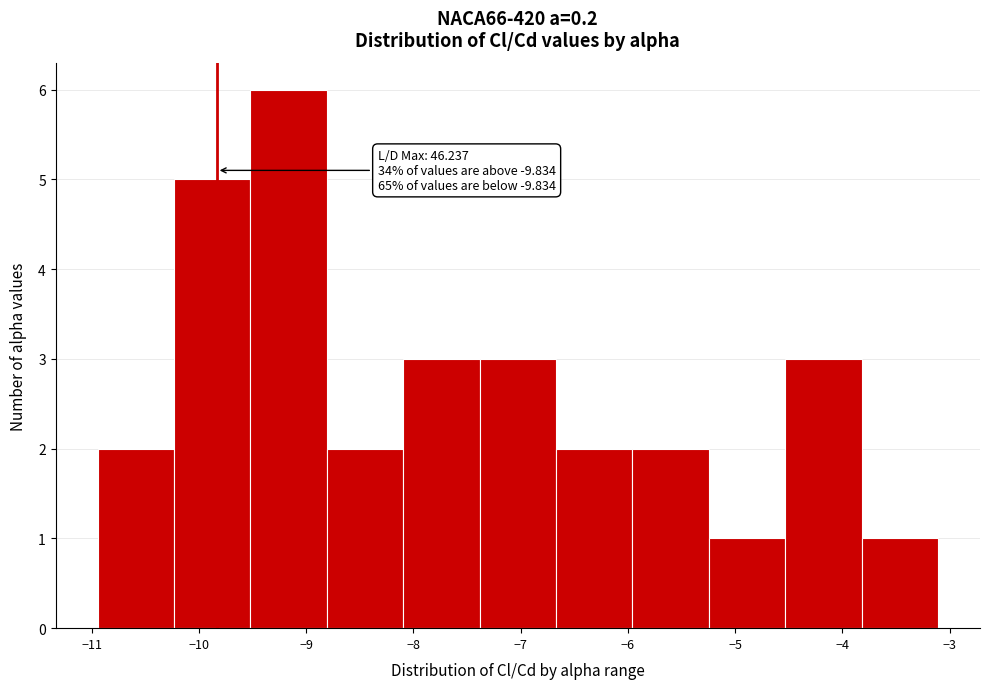

Which range on the x-axis has the tallest bar?

-9.5 to -8.8